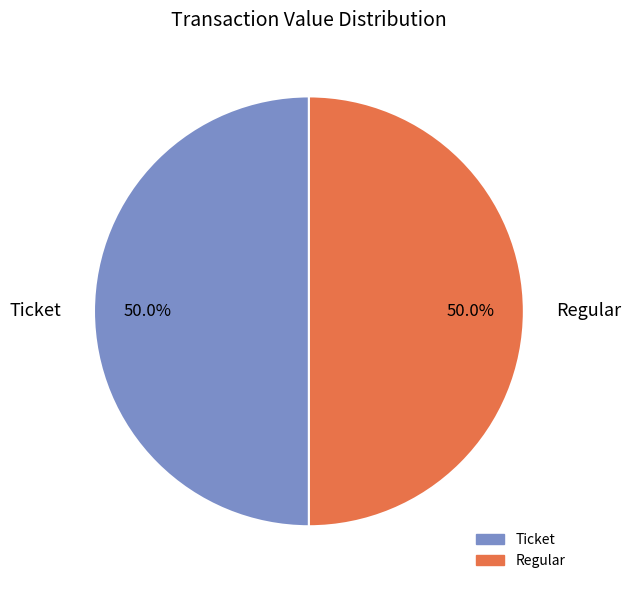

What is the ratio of the value at Ticket to the value at Regular?

1.0